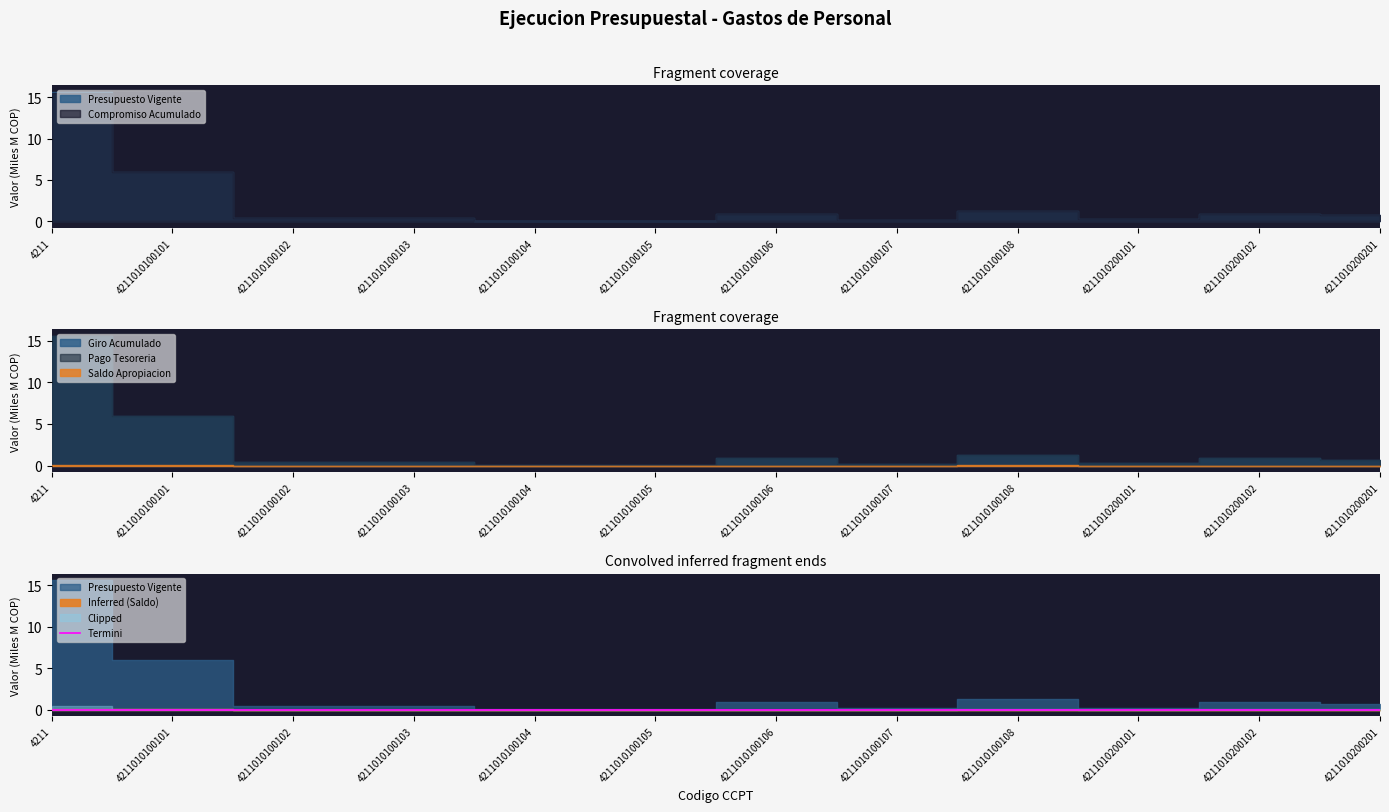

How many lines are shown in the chart?

5